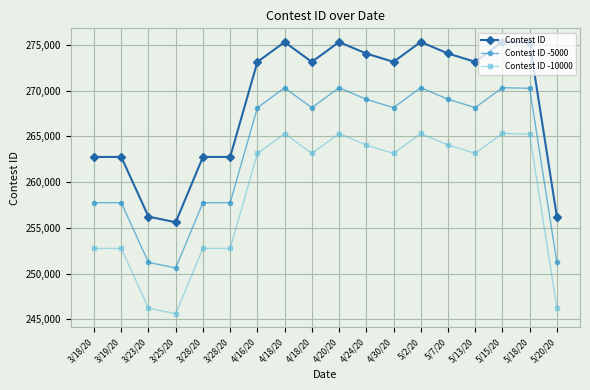

How many values in the Contest ID -5000 series are below 268142?

9